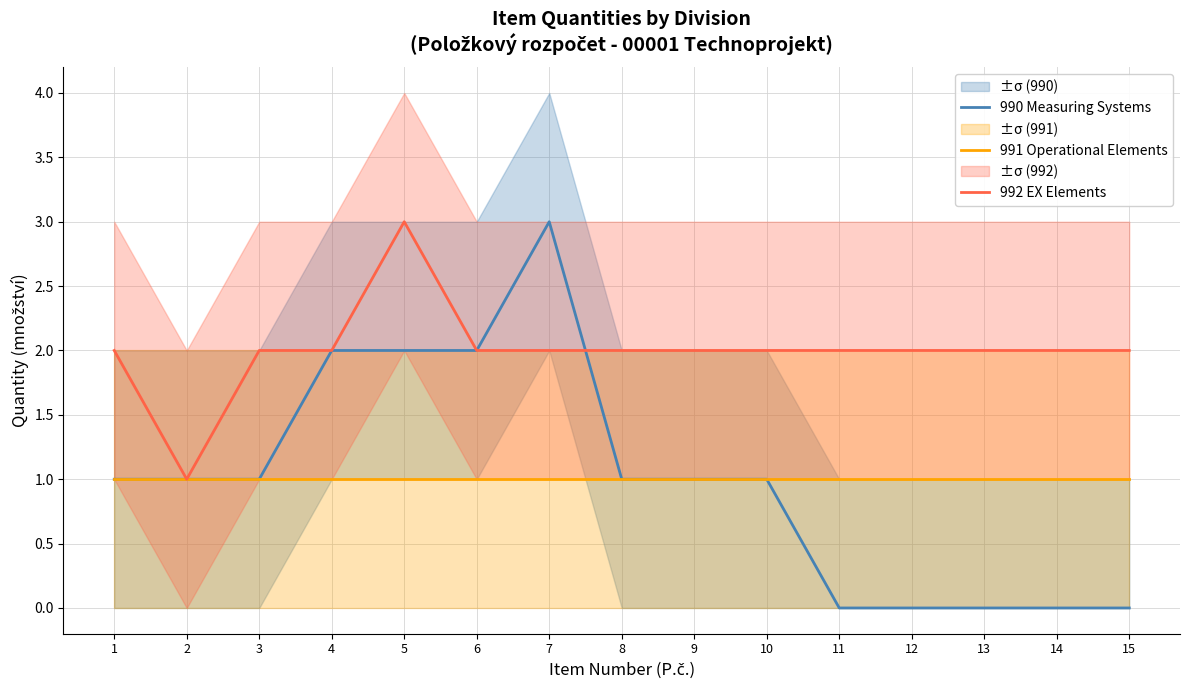

The 990 Measuring Systems series shows 3 at 7. True or false?

True